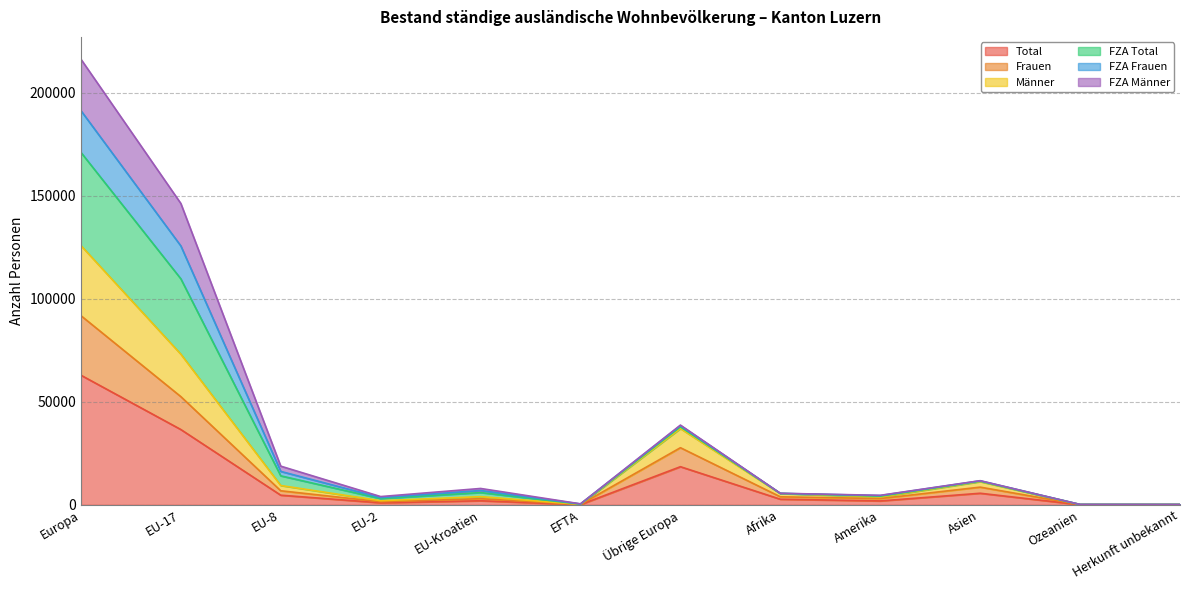

How many data points does each series have?

12